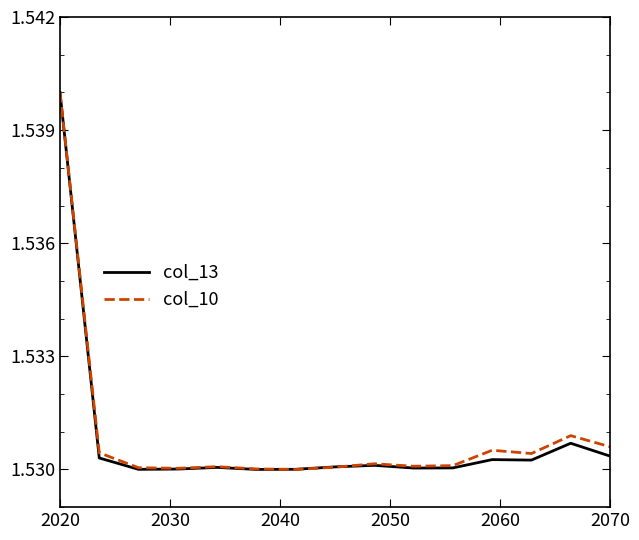

True or false: col_13 has a value of 2.6 at 2070.

False